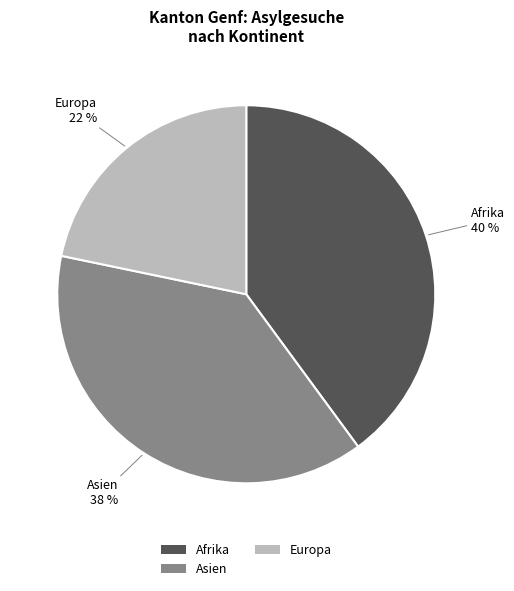

Rank the categories by value from lowest to highest.

Europa, Asien, Afrika